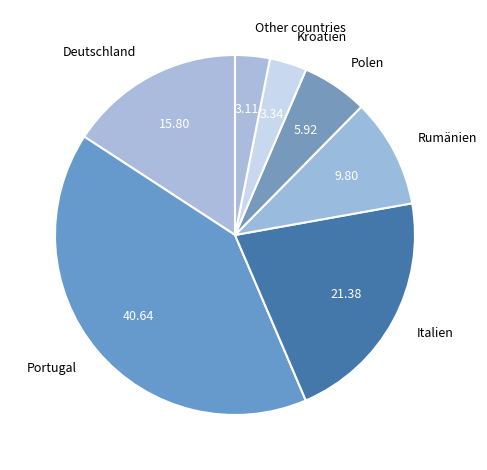

Which category has the biggest portion of the pie?

Portugal